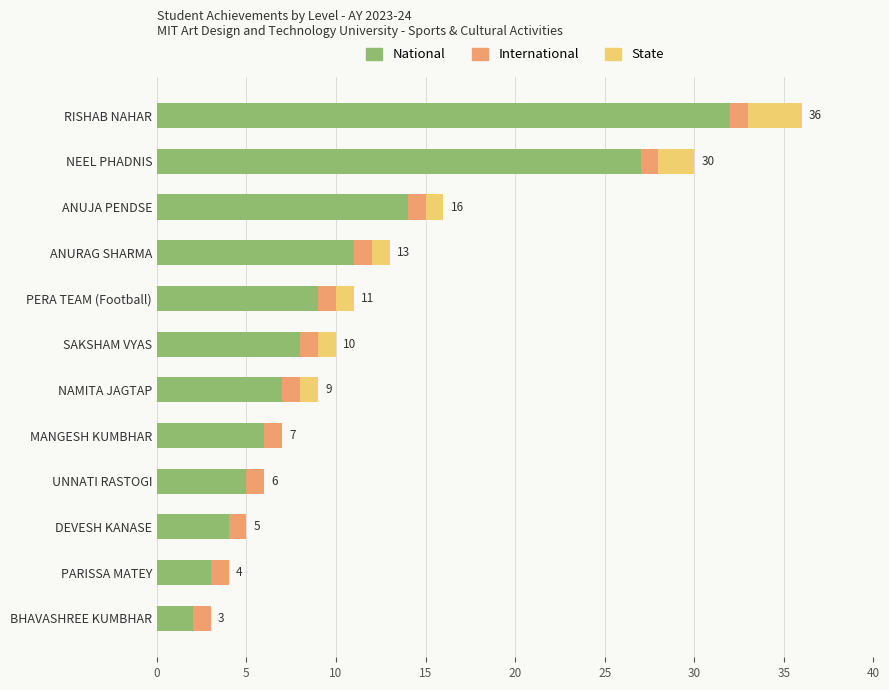

What is the total value across all series at UNNATI RASTOGI?

6